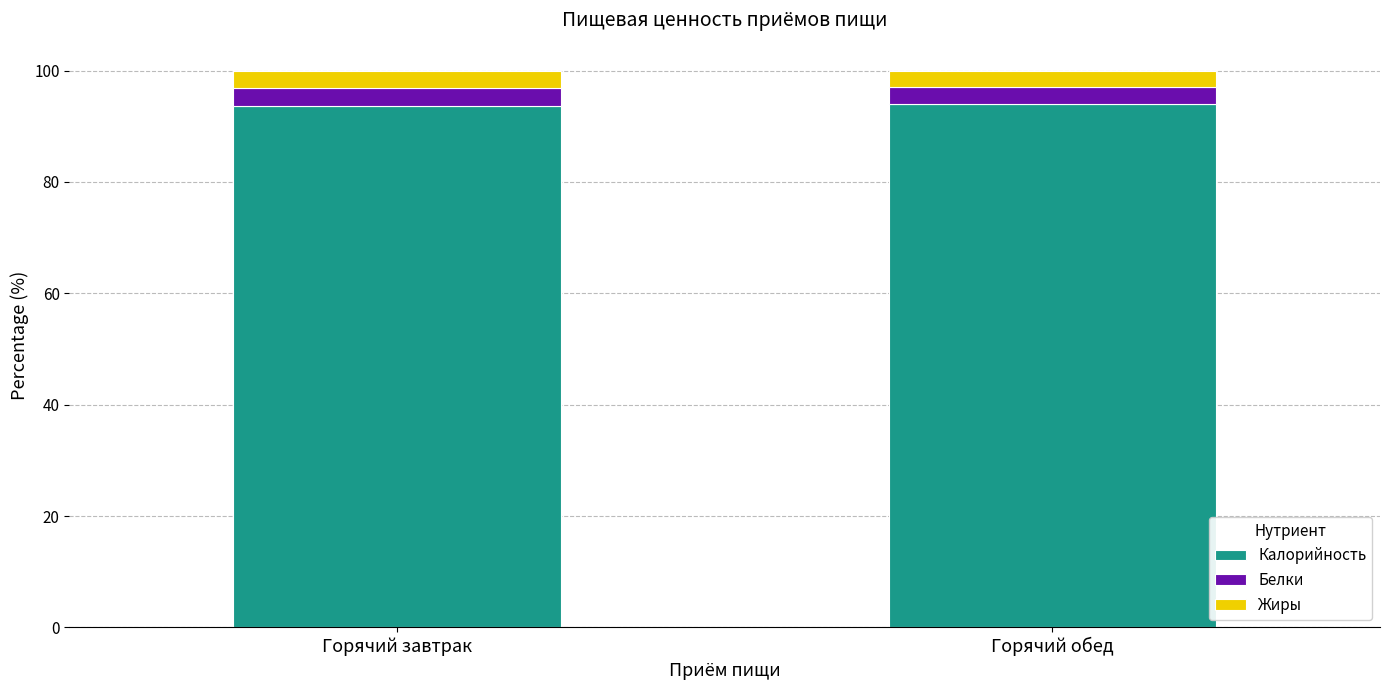

True or false: Калорийность has a value of 141.9 at Горячий обед.

False